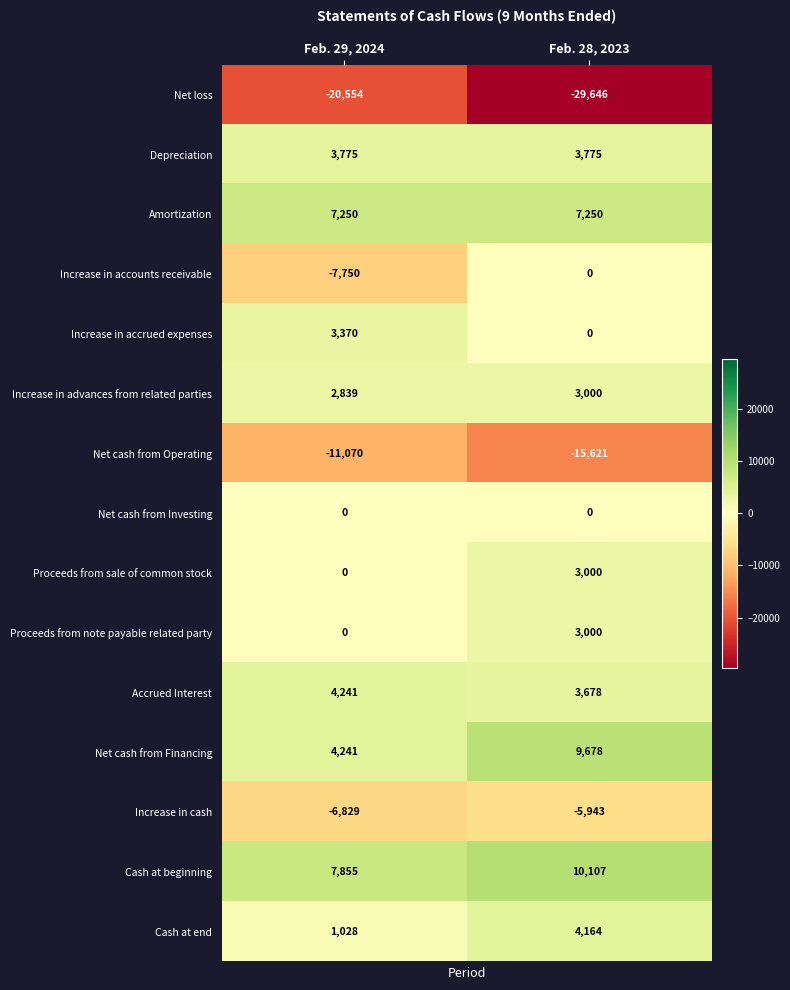

What is the sum of the Accrued Interest values at Feb. 29, 2024 and Feb. 28, 2023?

7919